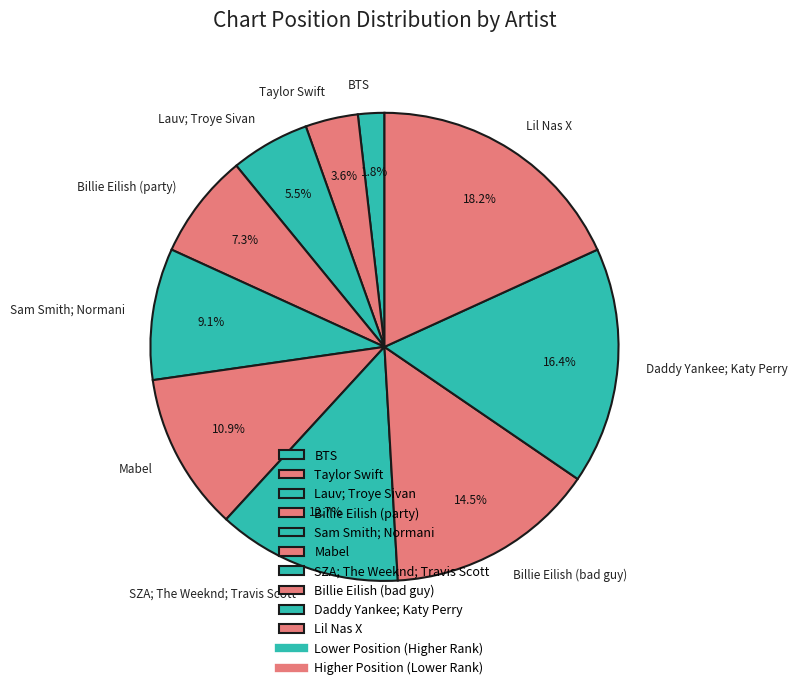

Which slice is the largest?

Lil Nas X